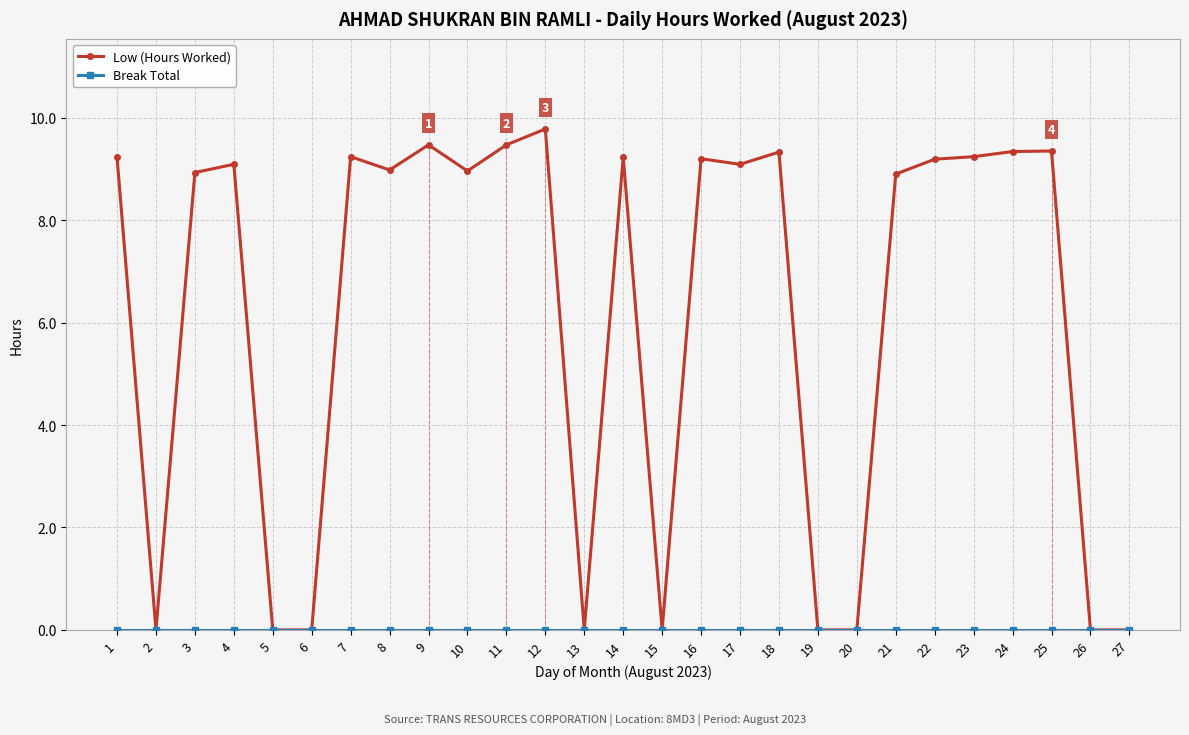

At how many categories does at least one series exceed 3?

18